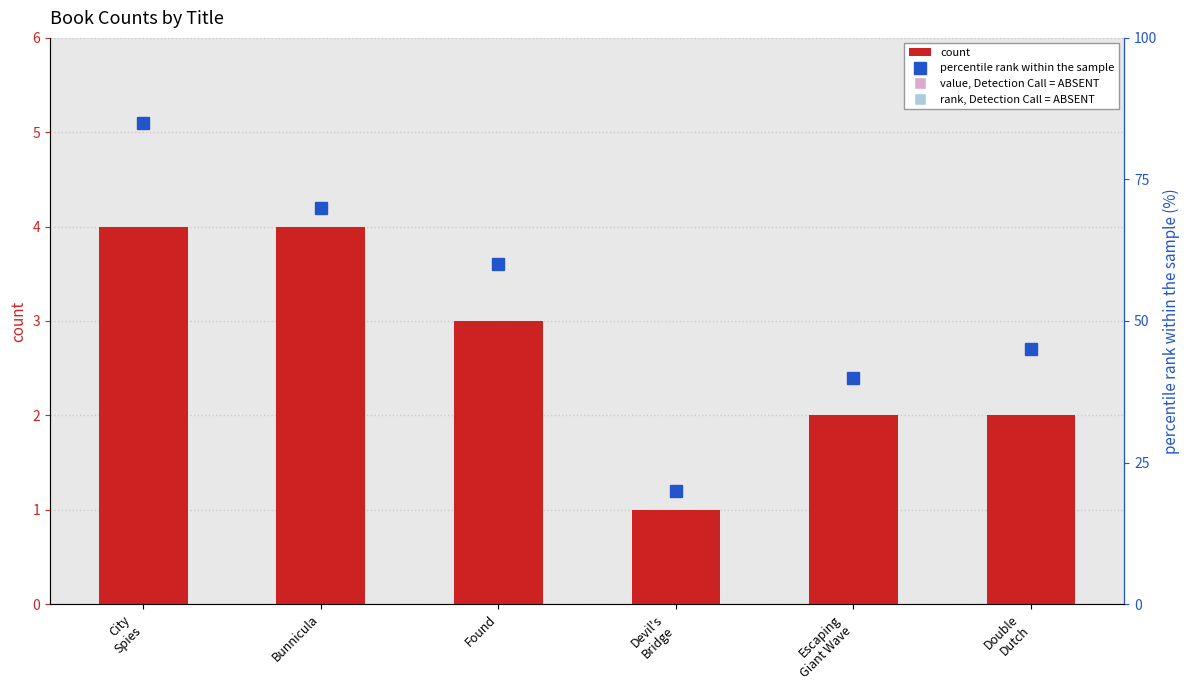

True or false: percentile rank within the sample has a value of 70 at Bunnicula.

True